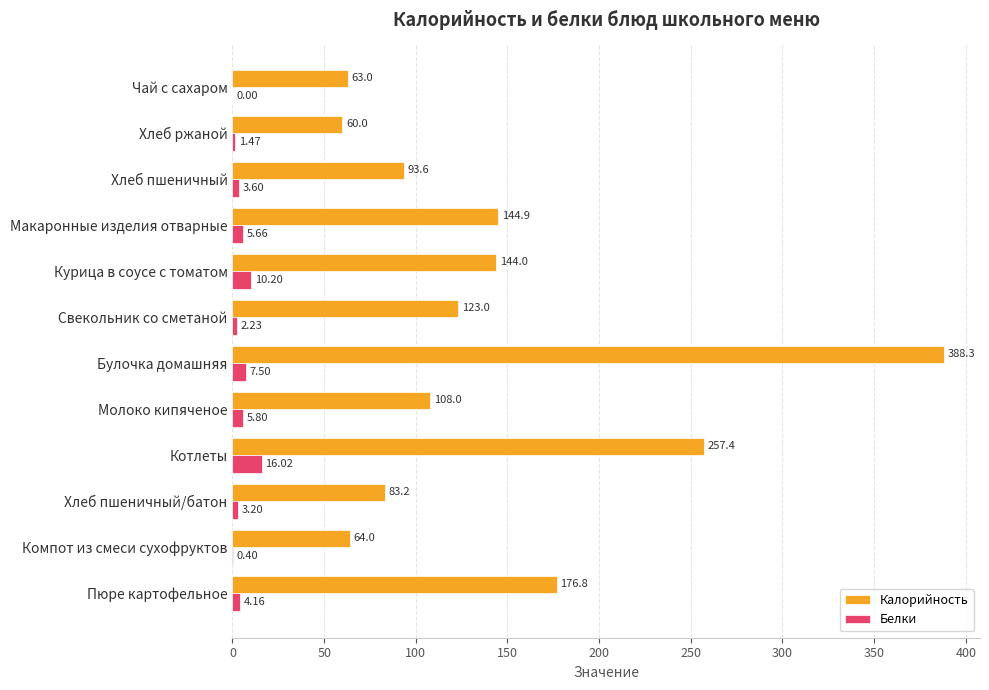

What is the total value across all series at Пюре картофельное?

181.0